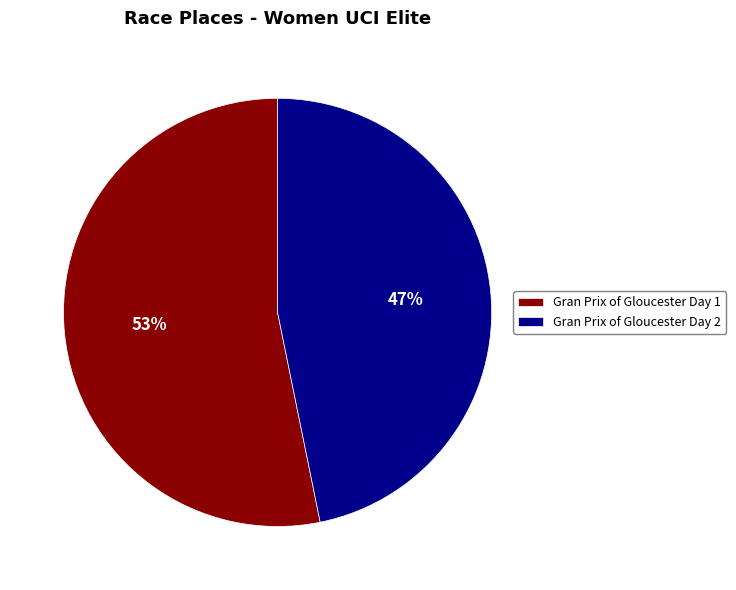

Which slice represents more than half of the pie?

Gran Prix of Gloucester Day 1